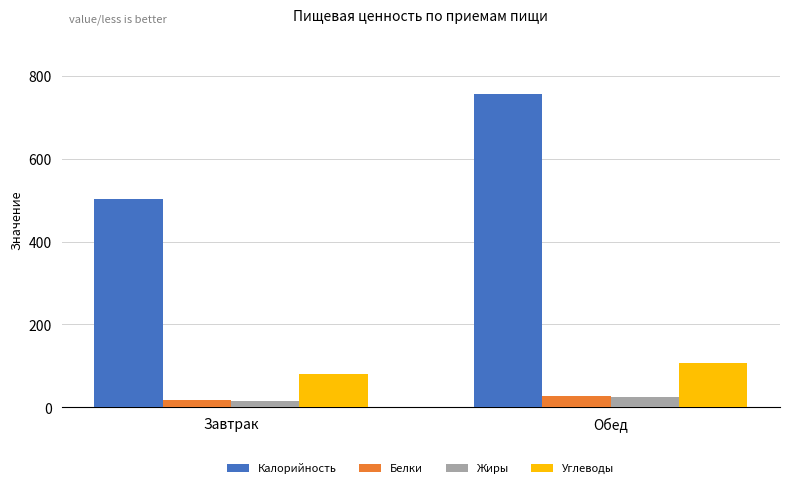

How many data points in Жиры are above 25?

1